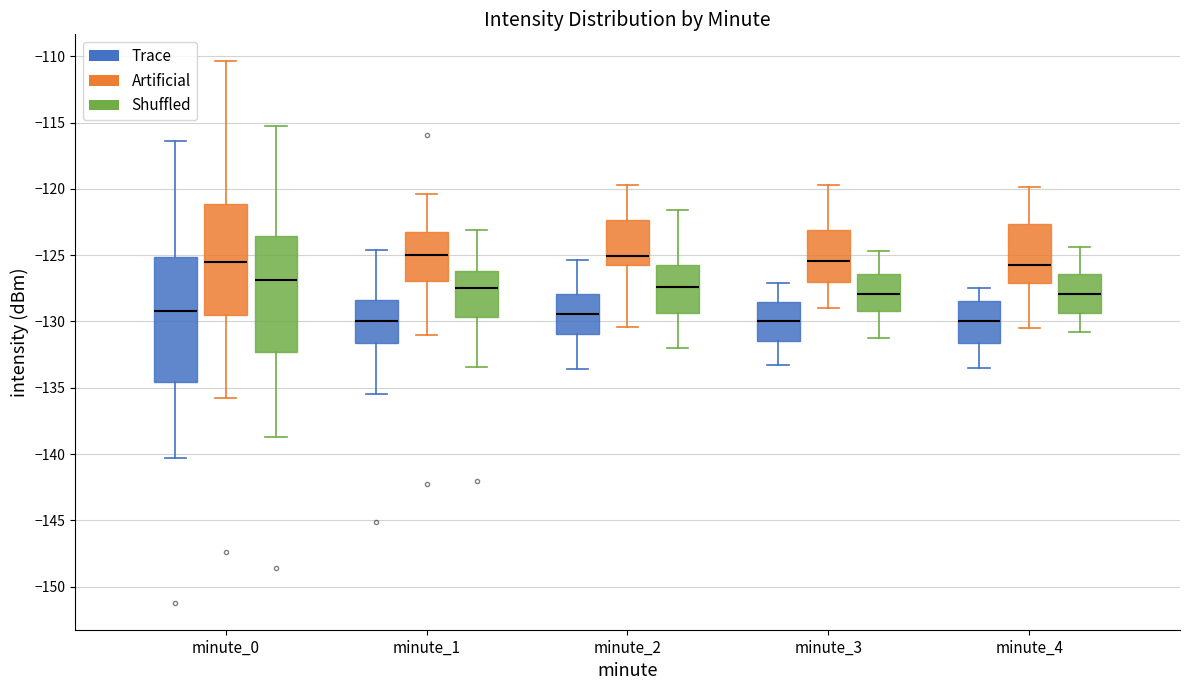

Reading left to right, read every box against the y-axis: the position of its median line, the range the box covers, and the ends of its whiskers. The values are not printed on the chart, so give them approximately, as read against the axis.

minute_0 (Trace): median -129.0, box -134.5 to -125.0, whiskers -140.5 to -116.5
minute_0 (Artificial): median -125.5, box -129.5 to -121.0, whiskers -136.0 to -110.5
minute_0 (Shuffled): median -127.0, box -132.5 to -123.5, whiskers -139.0 to -115.0
minute_1 (Trace): median -130.0, box -131.5 to -128.5, whiskers -135.5 to -124.5
minute_1 (Artificial): median -125.0, box -127.0 to -123.5, whiskers -131.0 to -120.5
minute_1 (Shuffled): median -127.5, box -129.5 to -126.0, whiskers -133.5 to -123.0
minute_2 (Trace): median -129.5, box -131.0 to -128.0, whiskers -133.5 to -125.5
minute_2 (Artificial): median -125.0, box -126.0 to -122.5, whiskers -130.5 to -119.5
minute_2 (Shuffled): median -127.5, box -129.5 to -125.5, whiskers -132.0 to -121.5
minute_3 (Trace): median -130.0, box -131.5 to -128.5, whiskers -133.5 to -127.0
minute_3 (Artificial): median -125.5, box -127.0 to -123.0, whiskers -129.0 to -119.5
minute_3 (Shuffled): median -128.0, box -129.0 to -126.5, whiskers -131.0 to -124.5
minute_4 (Trace): median -130.0, box -131.5 to -128.5, whiskers -133.5 to -127.5
minute_4 (Artificial): median -126.0, box -127.0 to -122.5, whiskers -130.5 to -120.0
minute_4 (Shuffled): median -128.0, box -129.5 to -126.5, whiskers -131.0 to -124.5